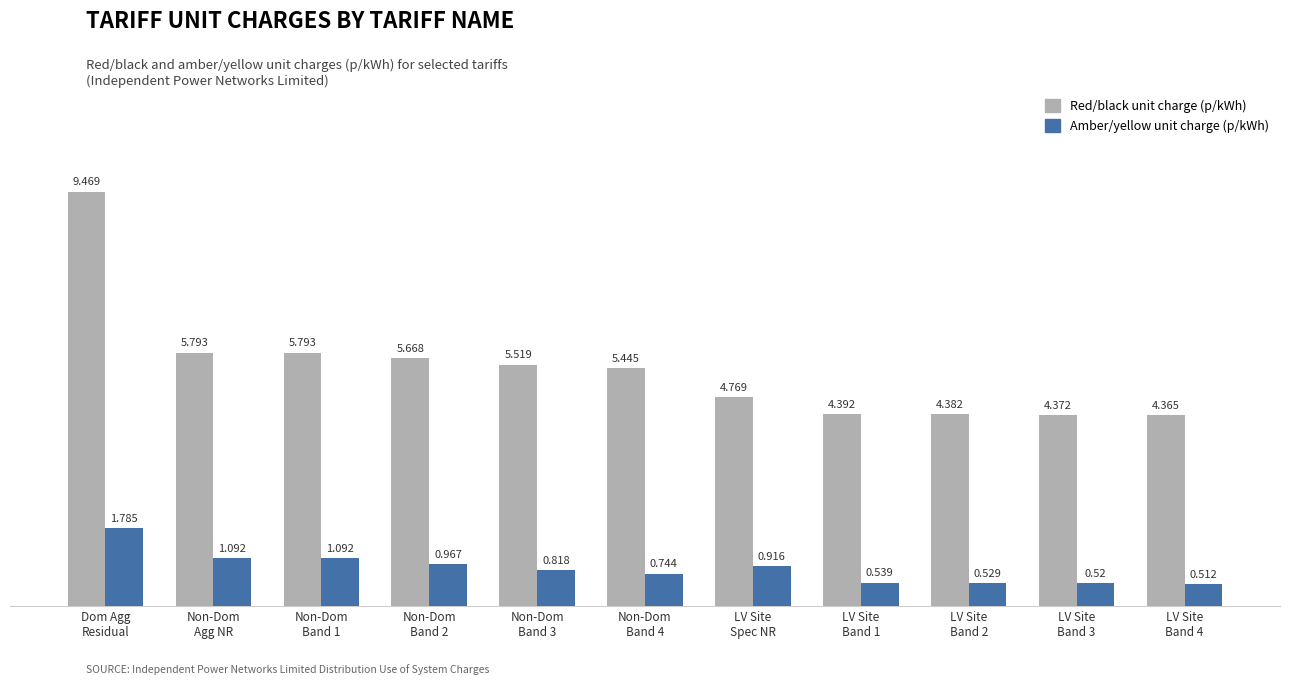

Which series has the largest total across all categories?

Red/black unit charge (p/kWh)